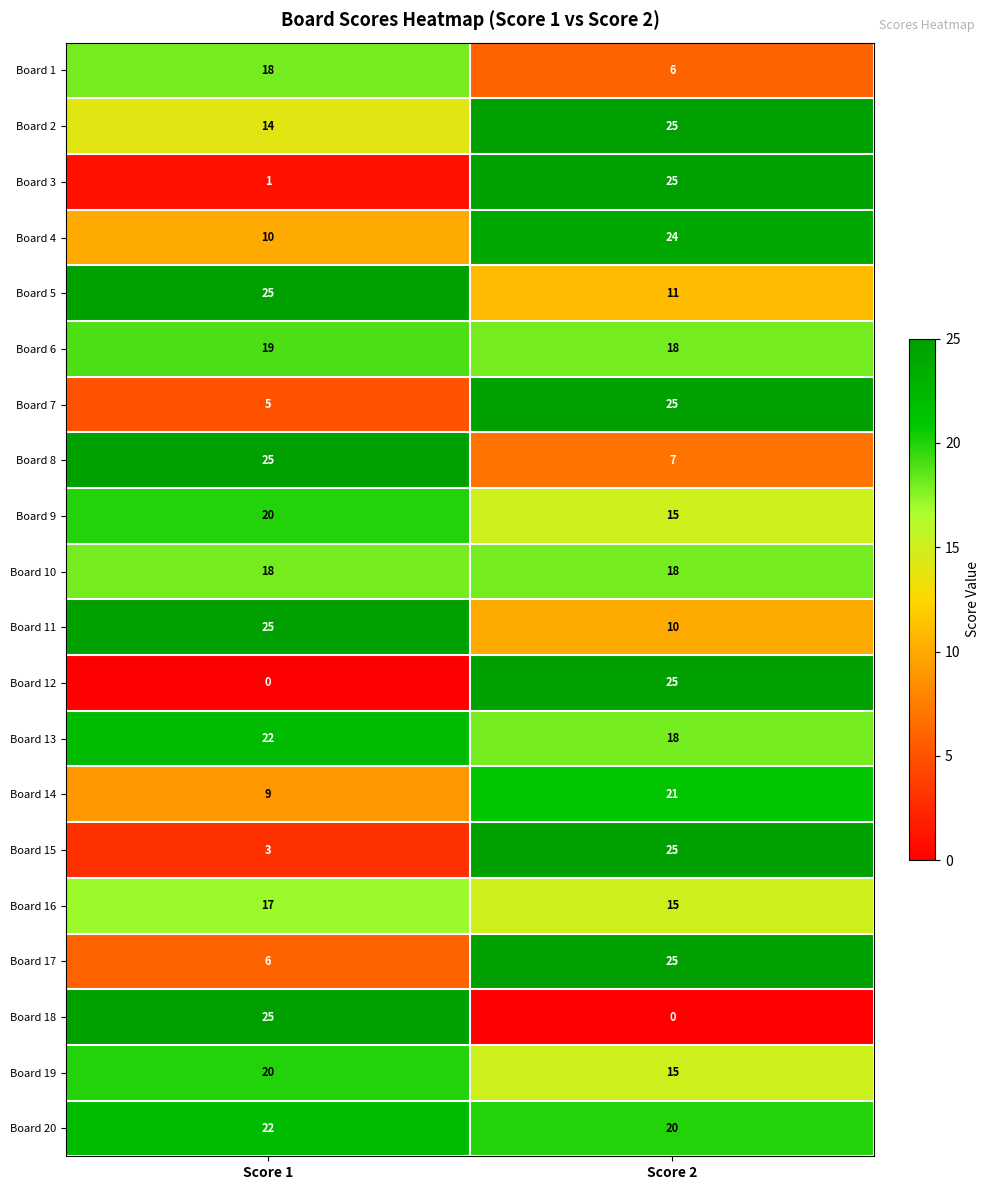

At how many categories does at least one series exceed 4?

2